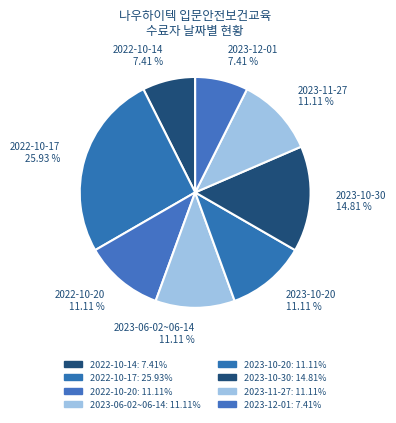

What percentage is NOT represented by 2022-10-14?

92.6%